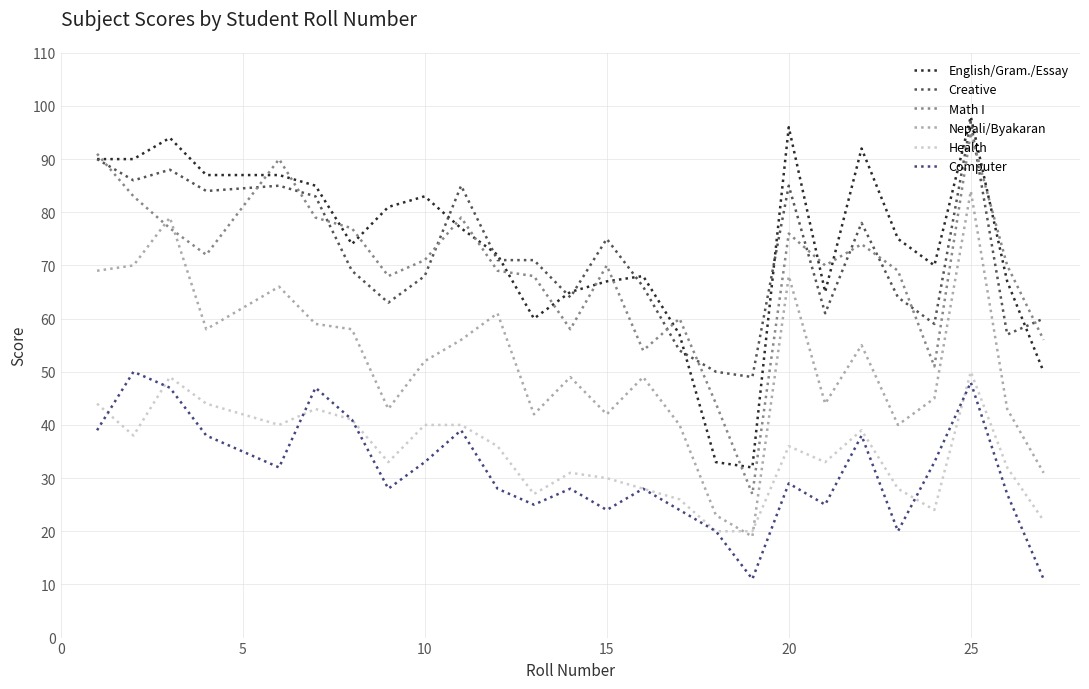

Count the number of data series in this chart.

6